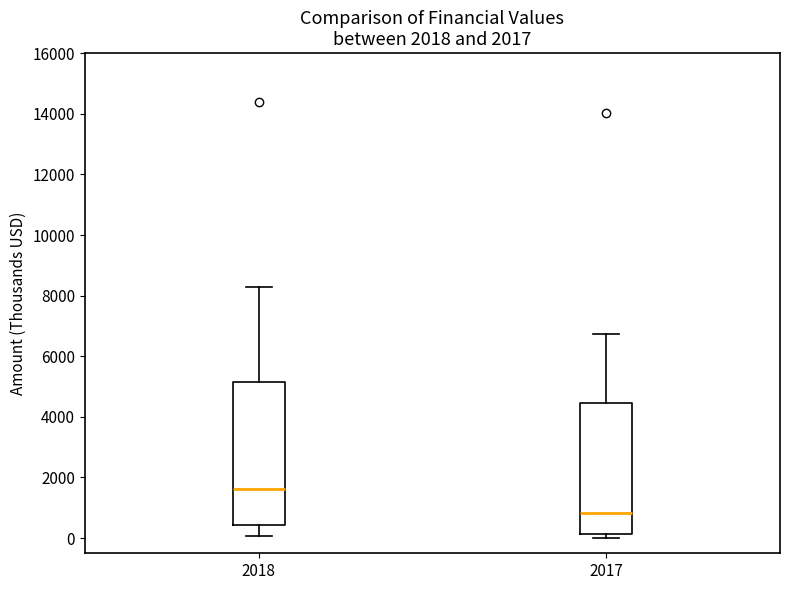

Comparing the boxes themselves (not the whiskers), which one is the tallest?

2018